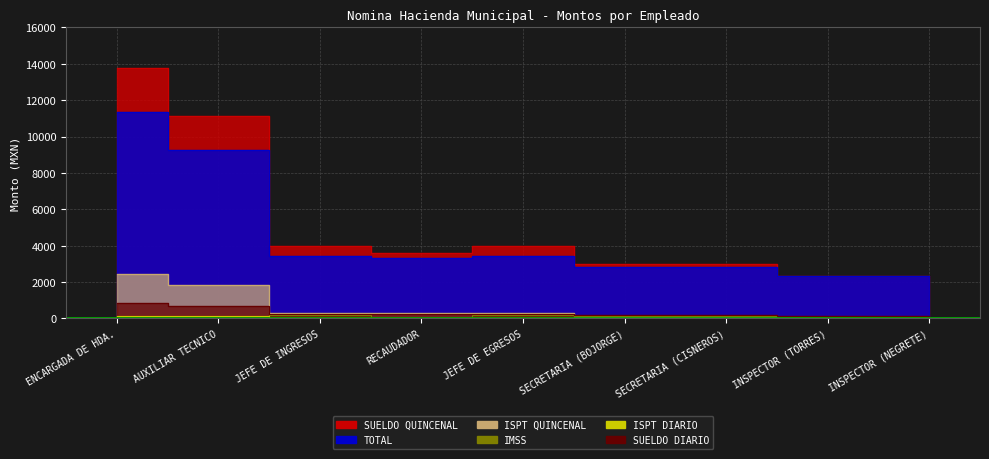

At which label is TOTAL closest to 6848?

AUXILIAR TECNICO